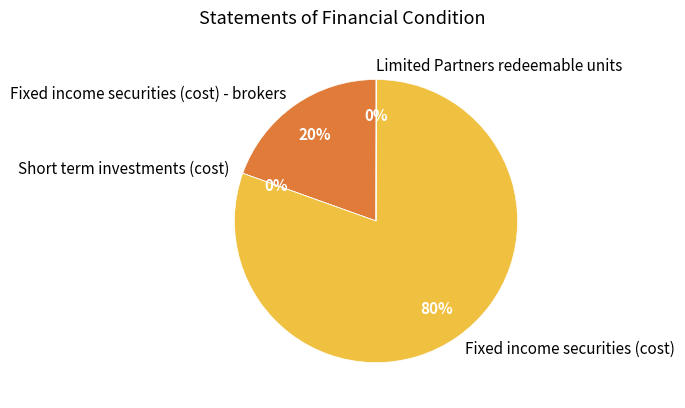

Does any single category account for the majority?

Yes